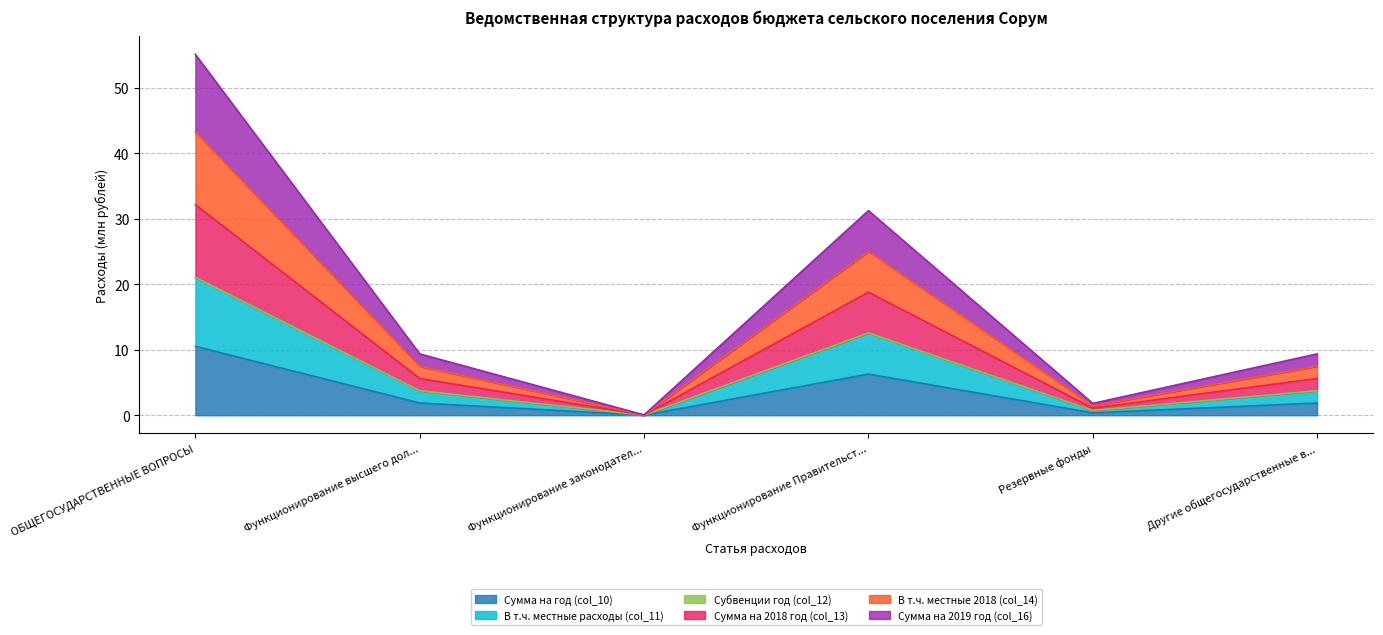

How many interior local peaks does the Сумма на 2019 год (col_16) series have?

1